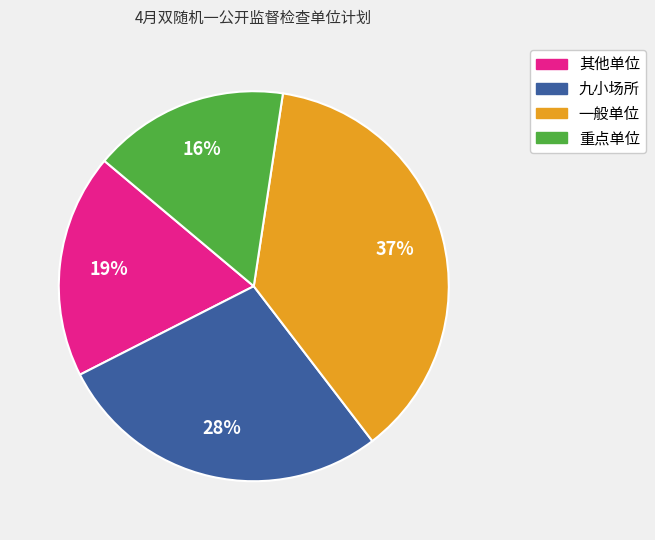

Rank the categories by value from highest to lowest.

一般单位, 九小场所, 其他单位, 重点单位